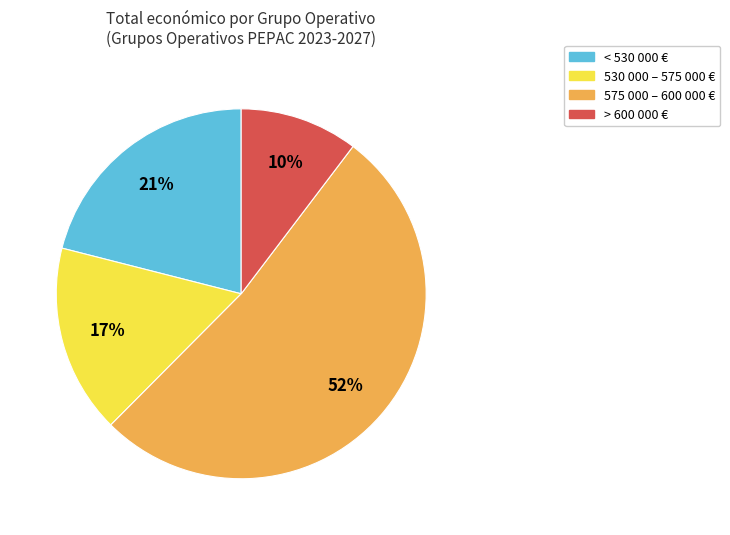

Between > 600 000 € and 575 000 – 600 000 €, which is larger?

575 000 – 600 000 €